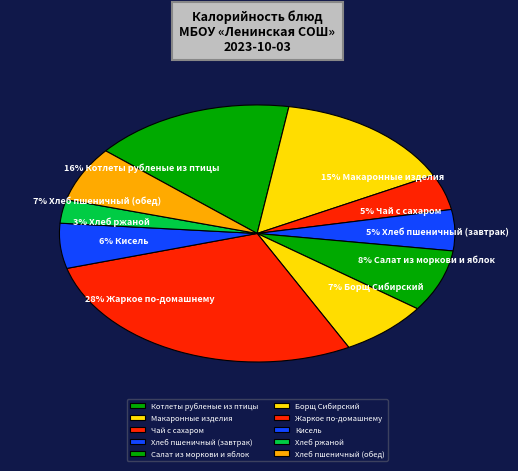

How many segments does this pie chart have?

10